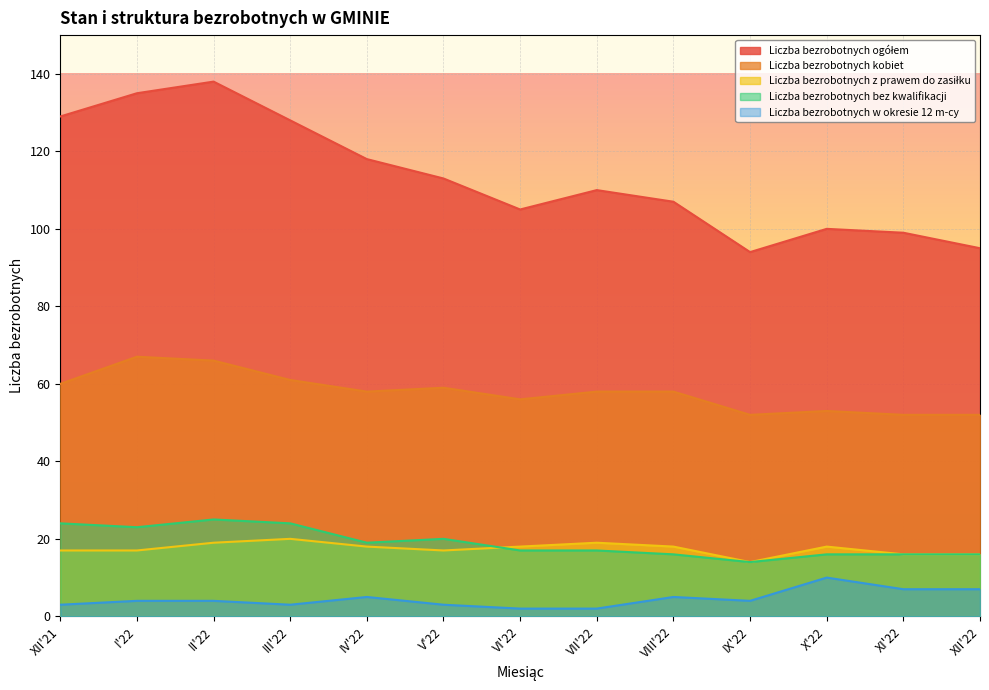

How many interior local peaks does the Liczba bezrobotnych w okresie 12 m-cy series have?

3